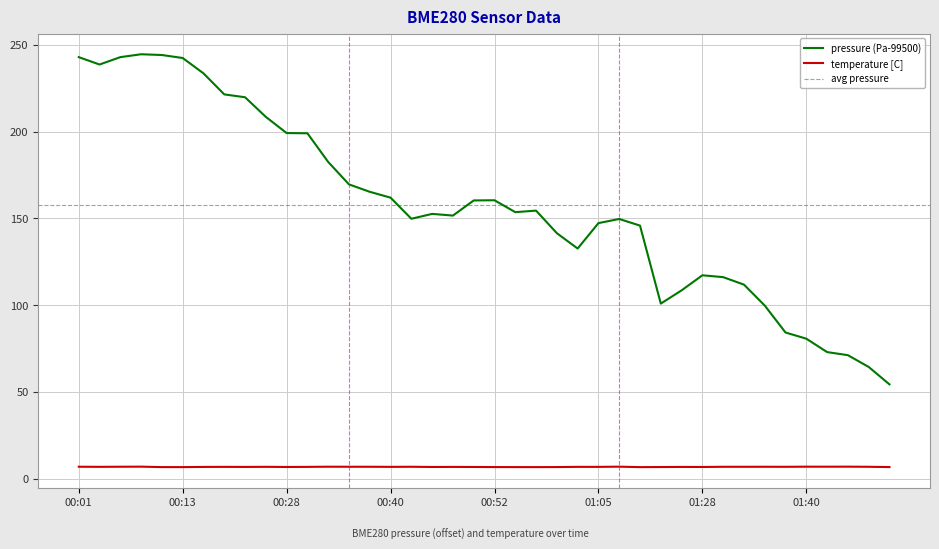

At which category is the sum across all series the highest?

00:08